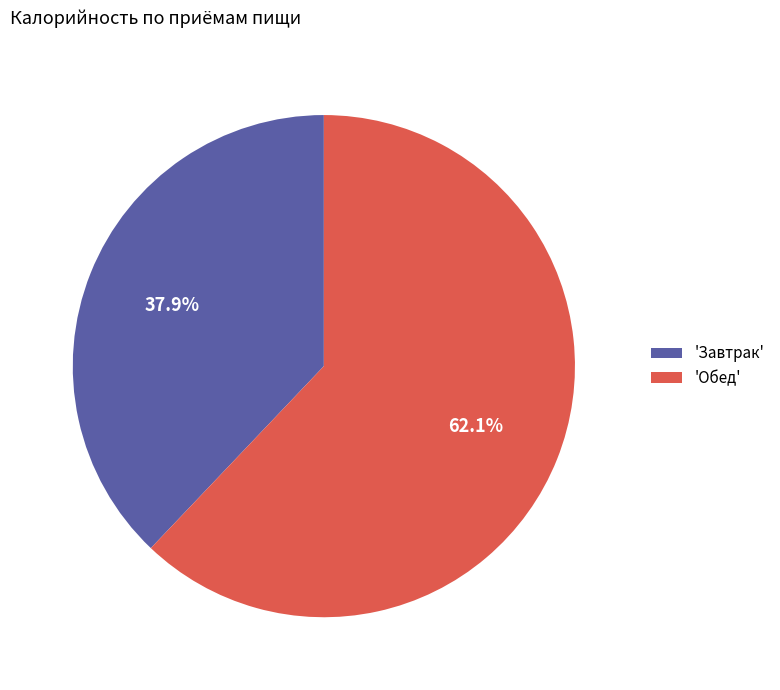

How many segments does this pie chart have?

2